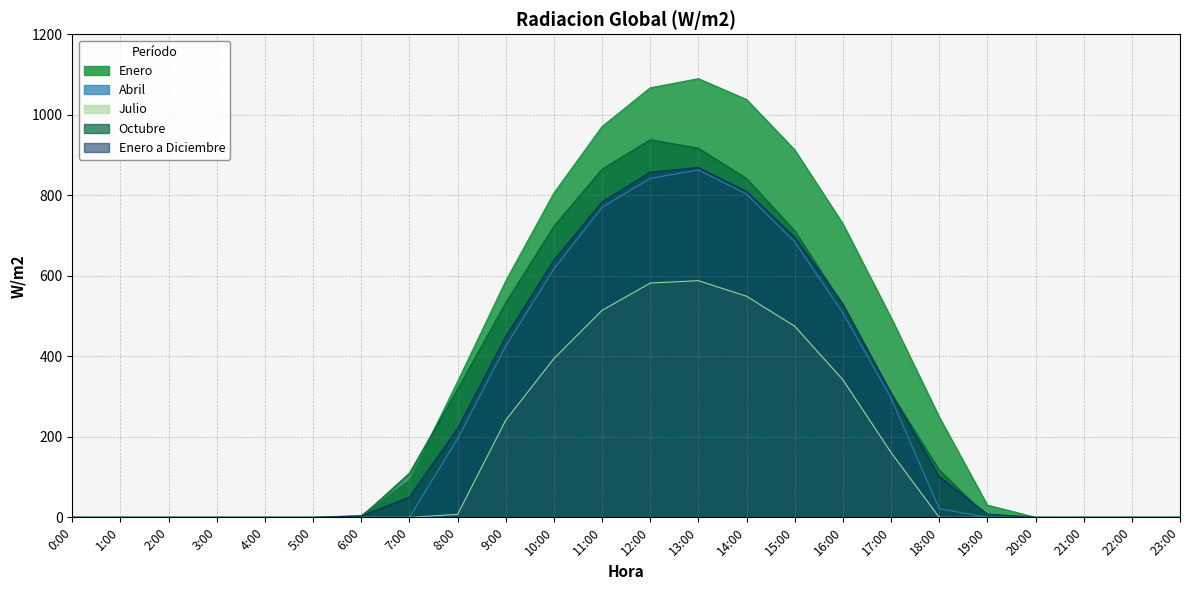

How many times do Octubre and Enero cross each other?

2